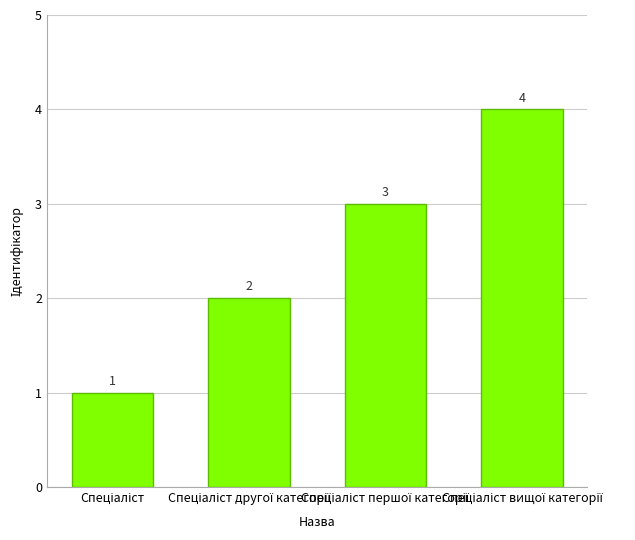

What is the smallest value displayed?

1